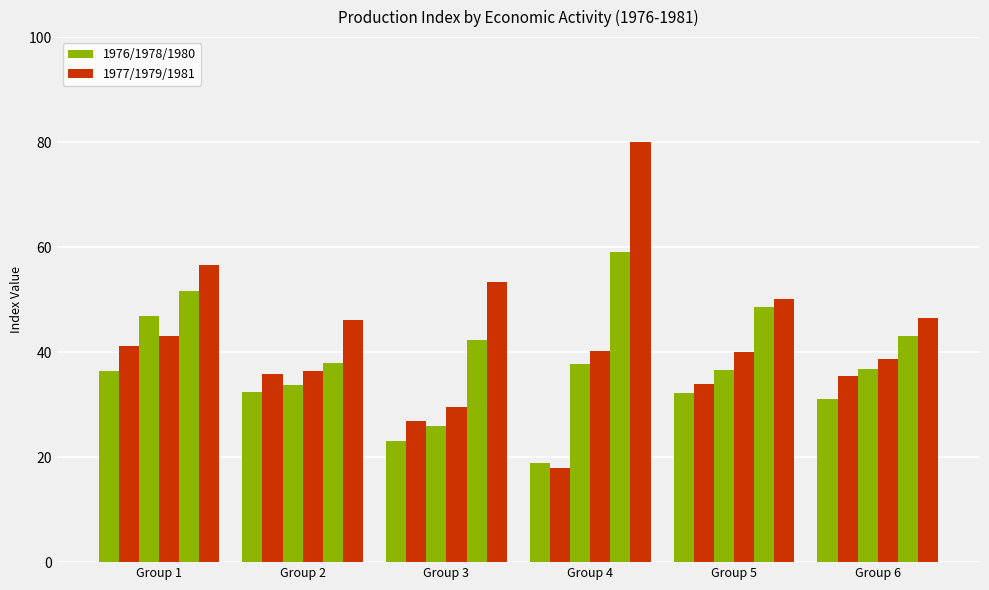

Reading left to right, list all the values displayed in this chart.

1976: 36.4	32.4	23.1	18.9	32.2	31.1
1977: 41.2	35.8	26.9	18.0	34.0	35.5
1978: 46.8	33.8	25.8	37.7	36.6	36.8
1979: 43.1	36.4	29.6	40.2	40.1	38.8
1980: 51.6	38.0	42.3	59.0	48.6	43.0
1981: 56.5	46.1	53.3	80.0	50.1	46.4